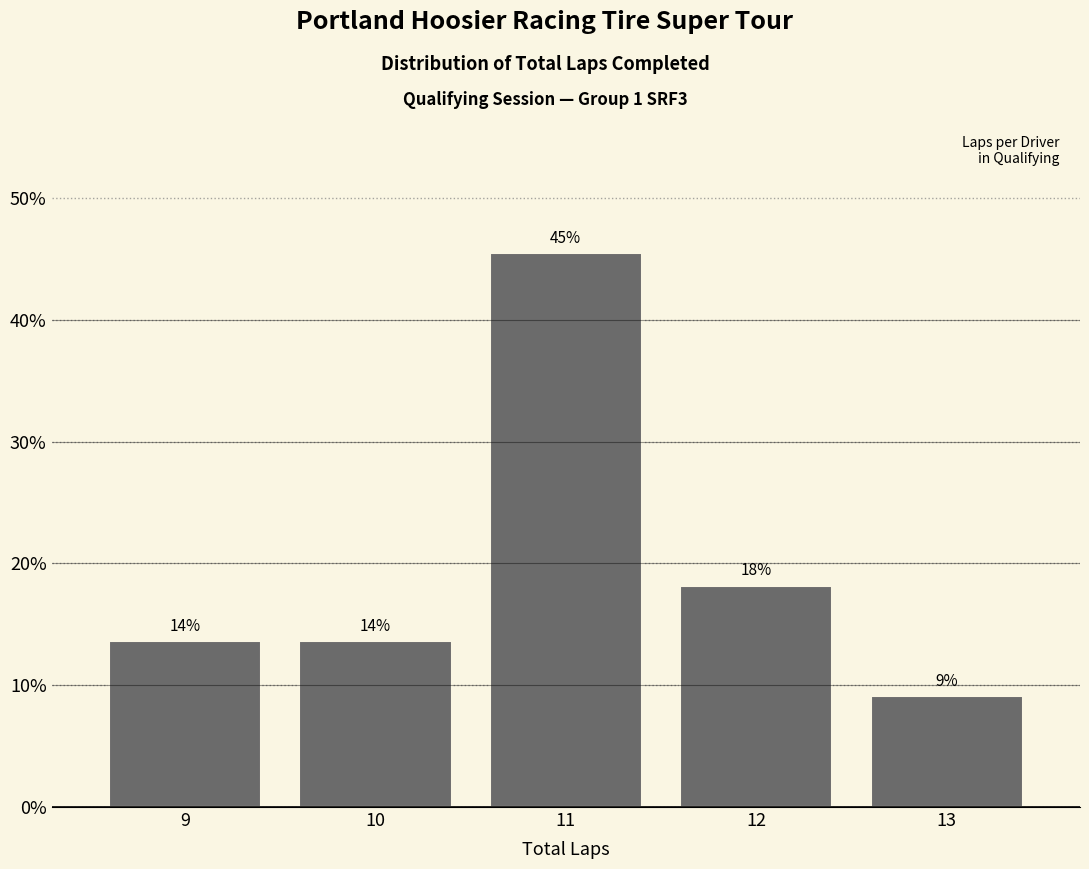

Are the bars horizontal?

No